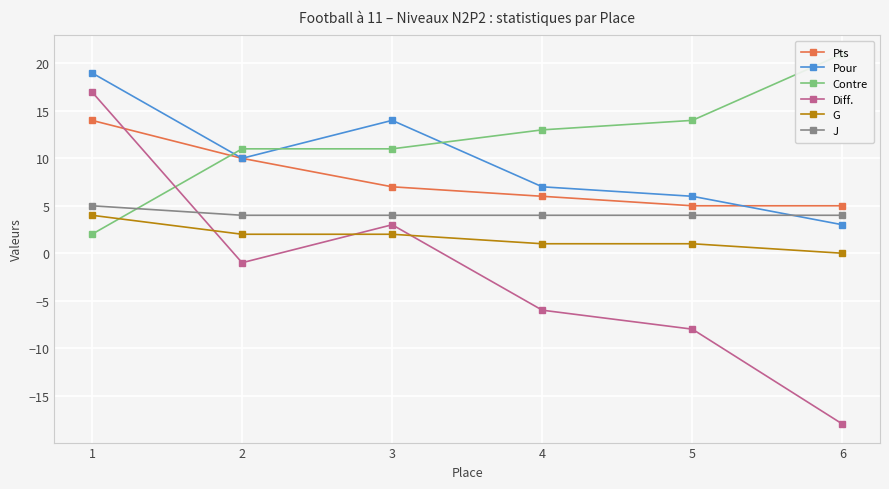

Is the value of J at 1 greater than the value of Pts at 3?

No